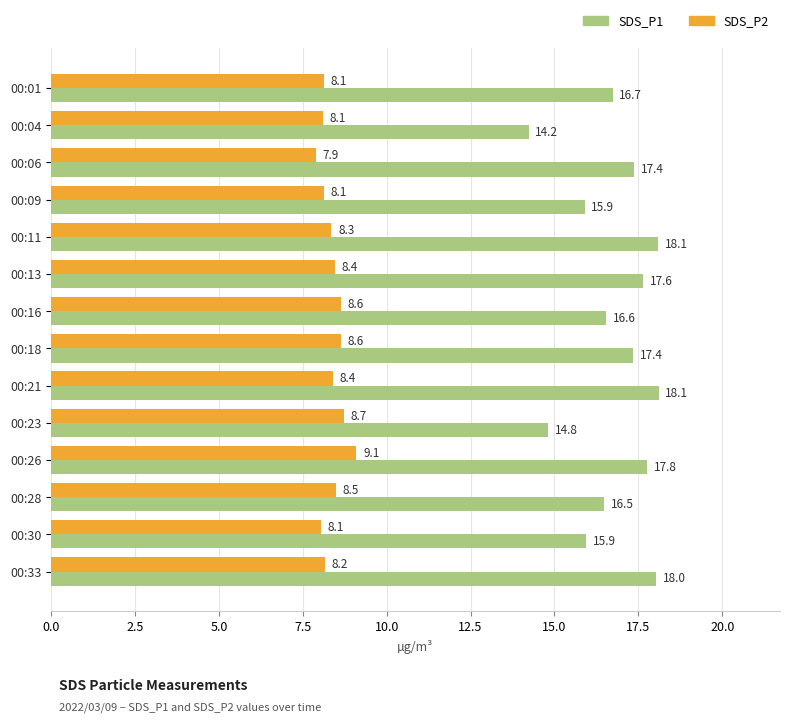

What is the spread (max minus min) of values at 00:26?

8.7